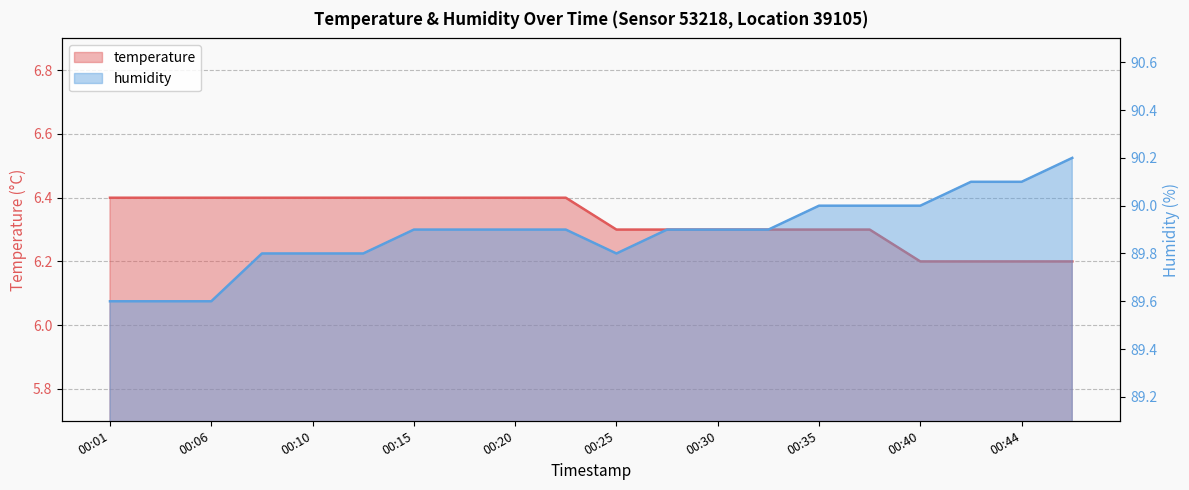

Reading right to left, list all the values displayed in this chart.

temperature: 00:47=6.2	00:44=6.2	00:42=6.2	00:40=6.2	00:37=6.3	00:35=6.3	00:32=6.3	00:30=6.3	00:27=6.3	00:25=6.3	00:23=6.4	00:20=6.4	00:18=6.4	00:15=6.4	00:13=6.4	00:10=6.4	00:08=6.4	00:06=6.4	00:03=6.4	00:01=6.4
humidity: 00:47=90.2	00:44=90.1	00:42=90.1	00:40=90.0	00:37=90.0	00:35=90.0	00:32=89.9	00:30=89.9	00:27=89.9	00:25=89.8	00:23=89.9	00:20=89.9	00:18=89.9	00:15=89.9	00:13=89.8	00:10=89.8	00:08=89.8	00:06=89.6	00:03=89.6	00:01=89.6